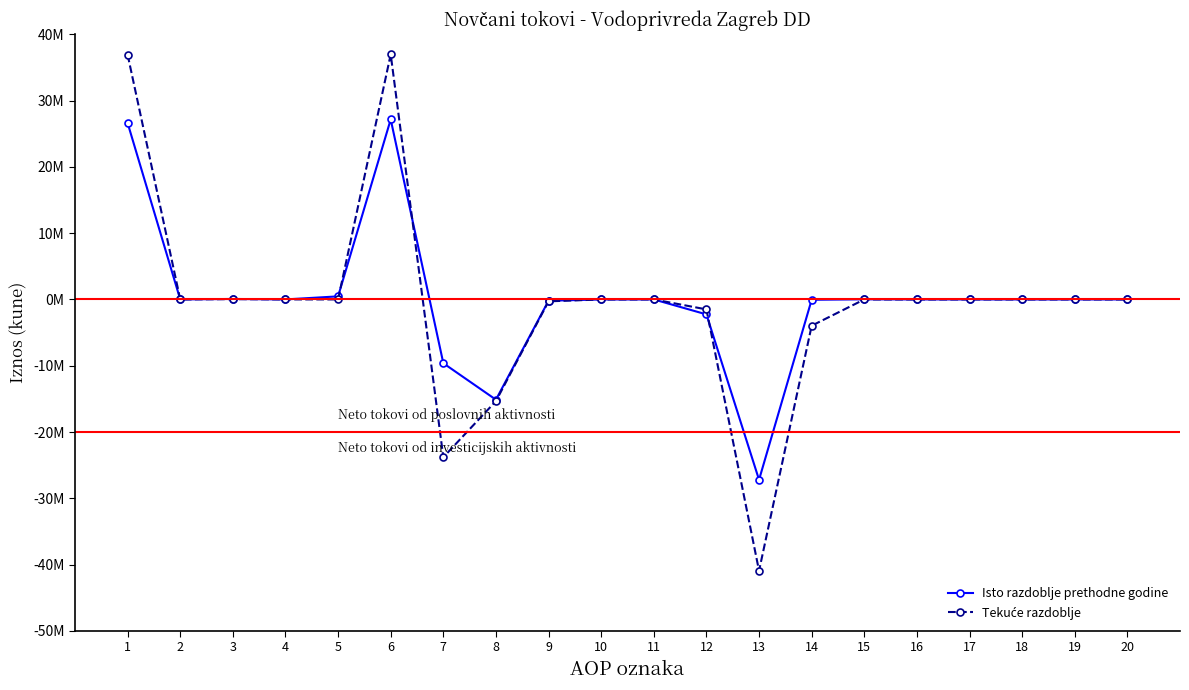

At which category does the chart reach its minimum across all series?

13